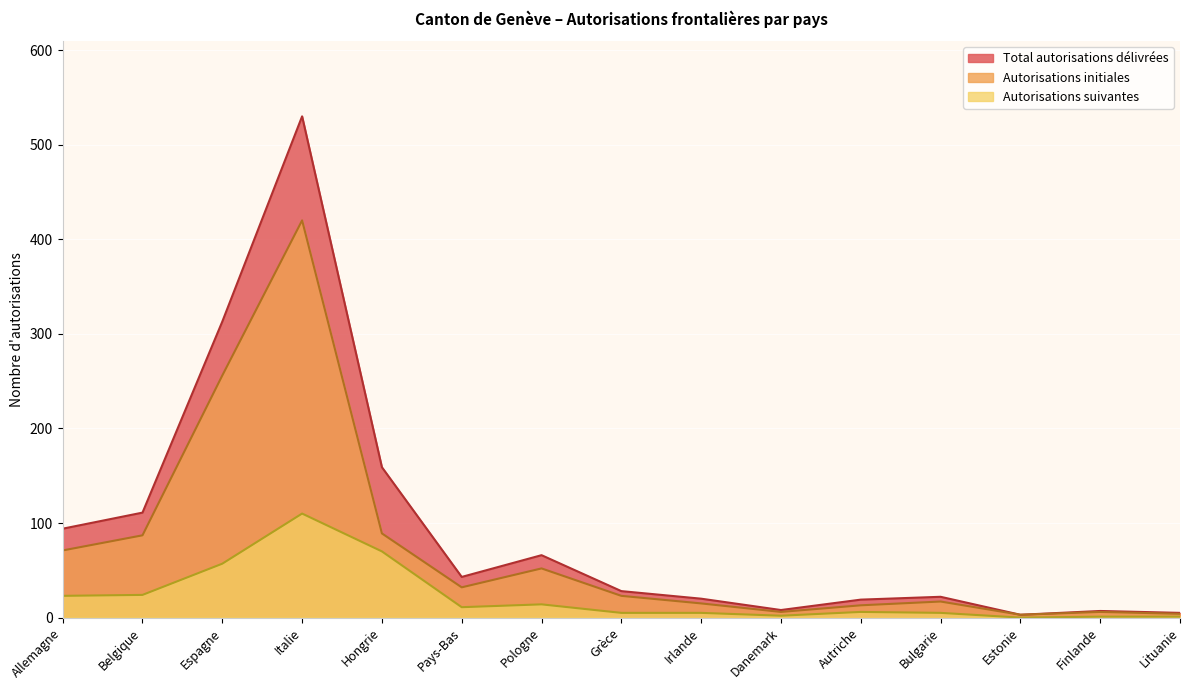

The value of Autorisations initiales at Danemark is 6. True or false?

True